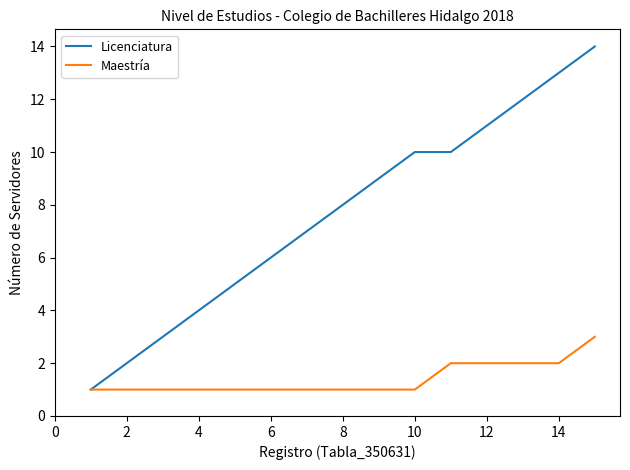

List the series in order of their overall mean, lowest first.

Maestría, Licenciatura